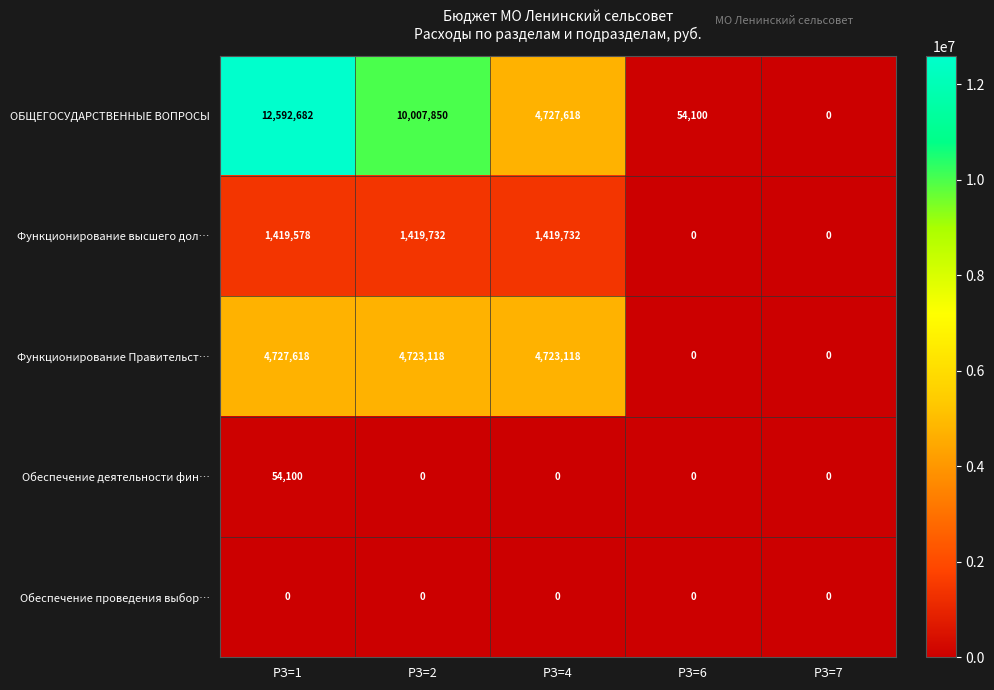

What is the maximum value for Функционирование Правительст…?

4727618